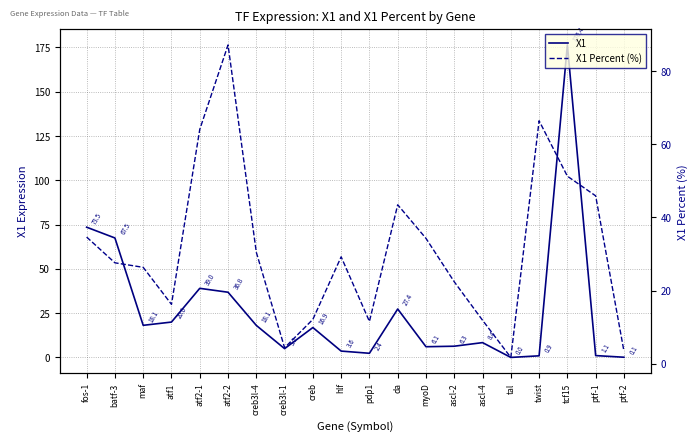

What is the difference between the maximum and minimum values in the X1 series?

176.4